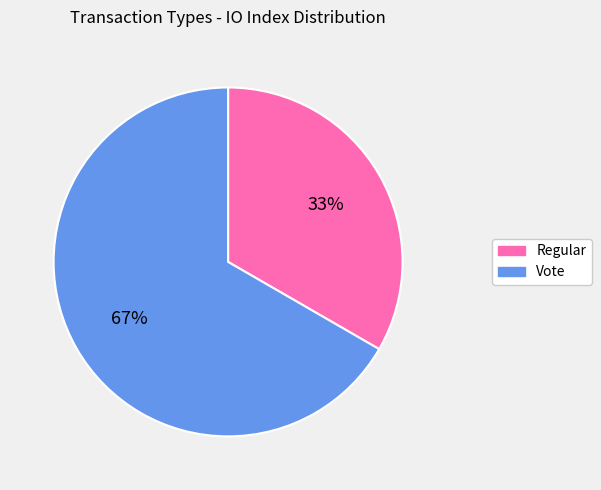

Is there any slice that represents more than half of the pie?

Yes